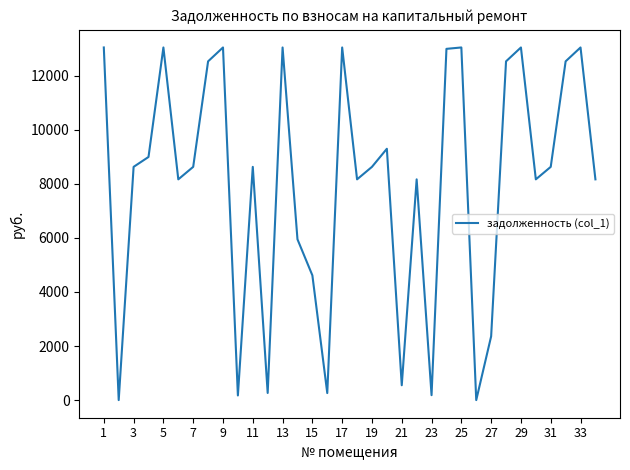

How many interior local valleys (lower than both neighbors) does the data have?

10